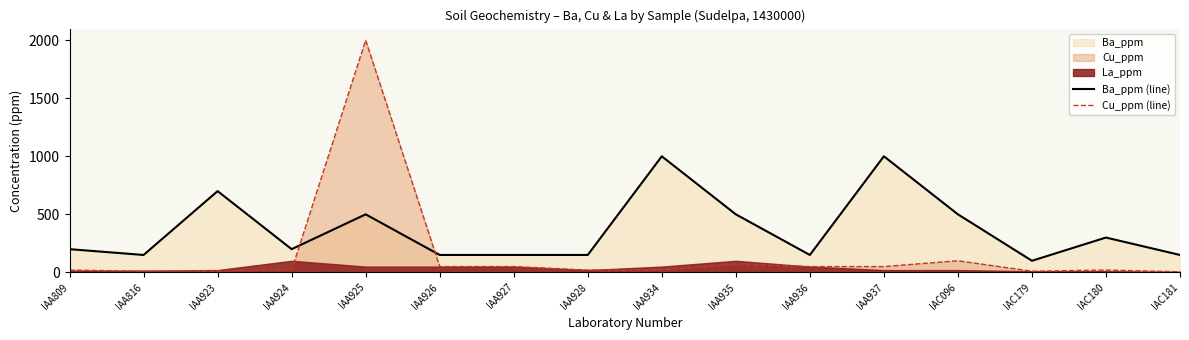

Reading left to right, list all the values displayed in this chart.

Ba_ppm (line): 200	150	700	200	500	150	150	150	1000	500	150	1000	500	100	300	150
Cu_ppm (line): 20	10	10	20	2000	50	50	20	20	70	50	50	100	10	20	5